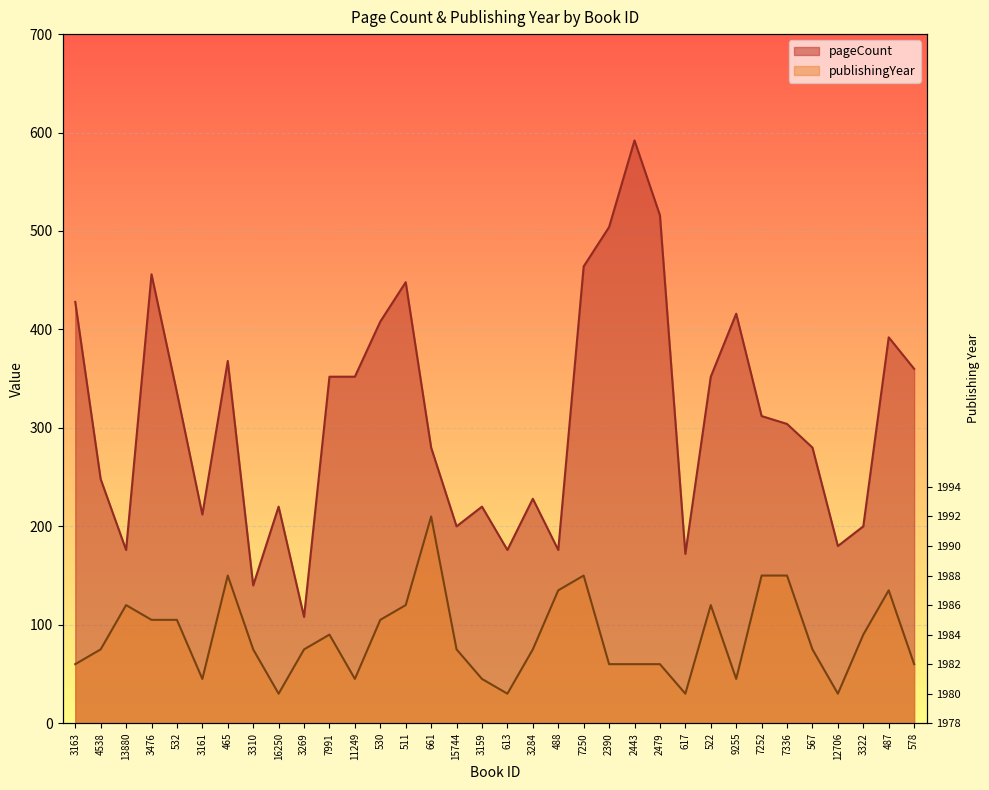

Which label corresponds to the largest value in the chart?

2443